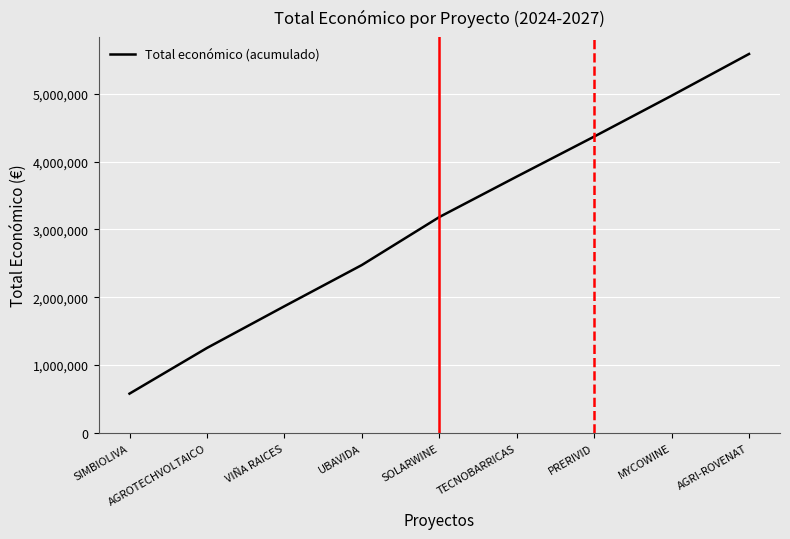

Between SIMBIOLIVA and PRERIVID, which is larger?

PRERIVID